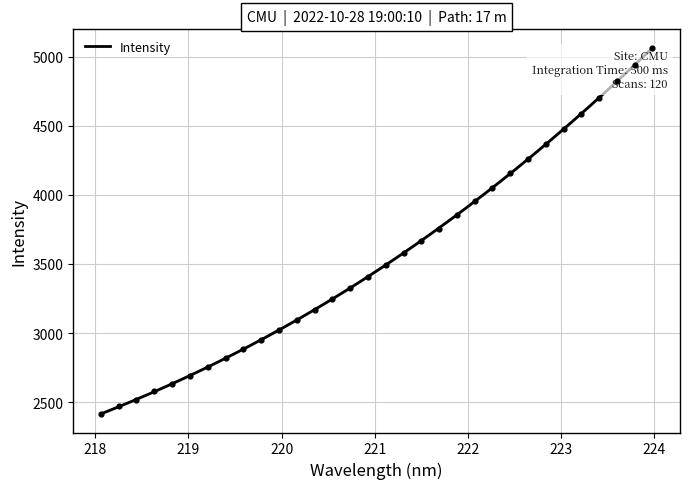

What is the lowest value of the Intensity series?

2414.5